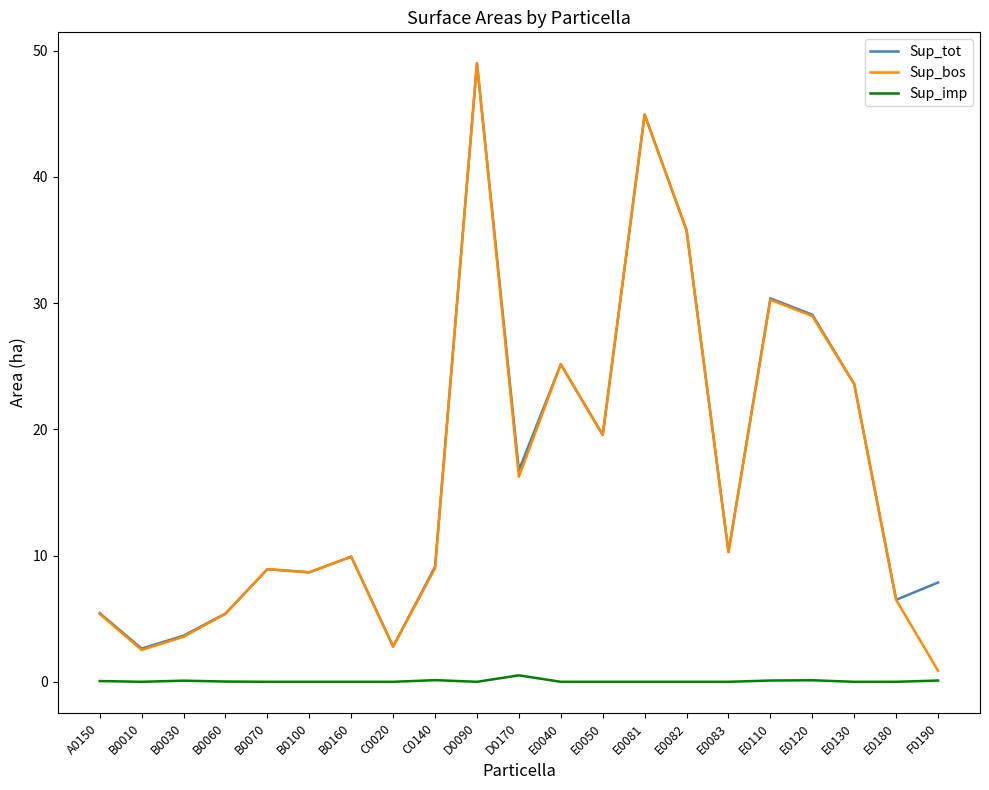

True or false: Sup_imp and Sup_bos intersect in this chart.

False